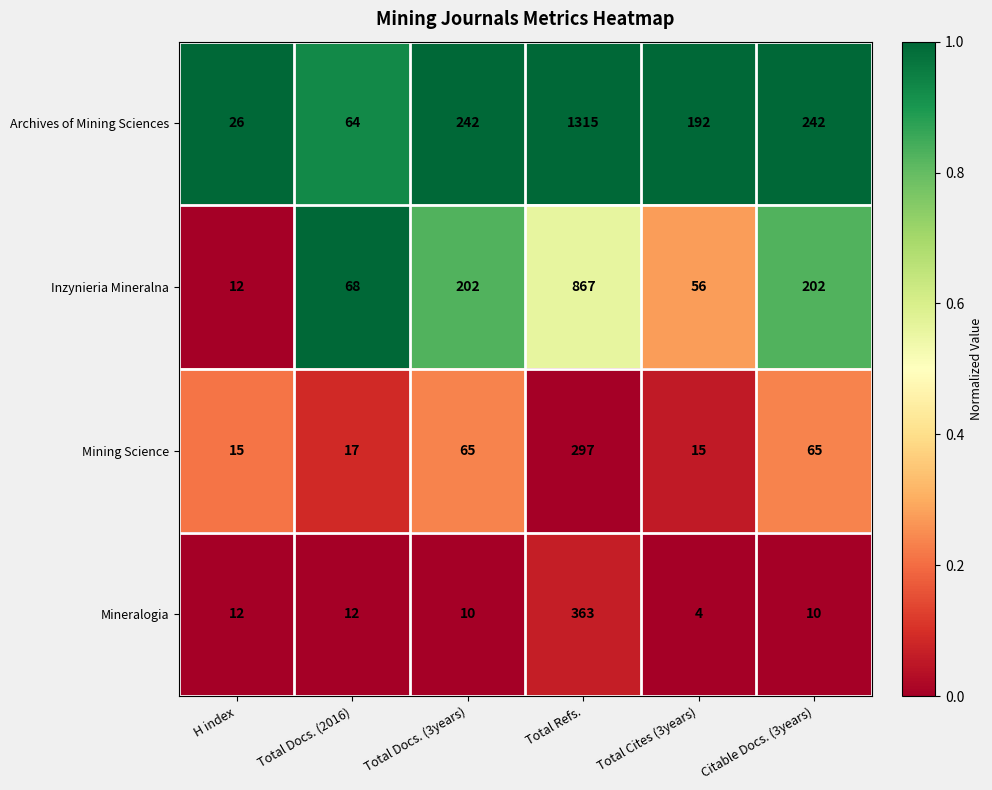

Which series has the largest total across all categories?

Archives of Mining Sciences